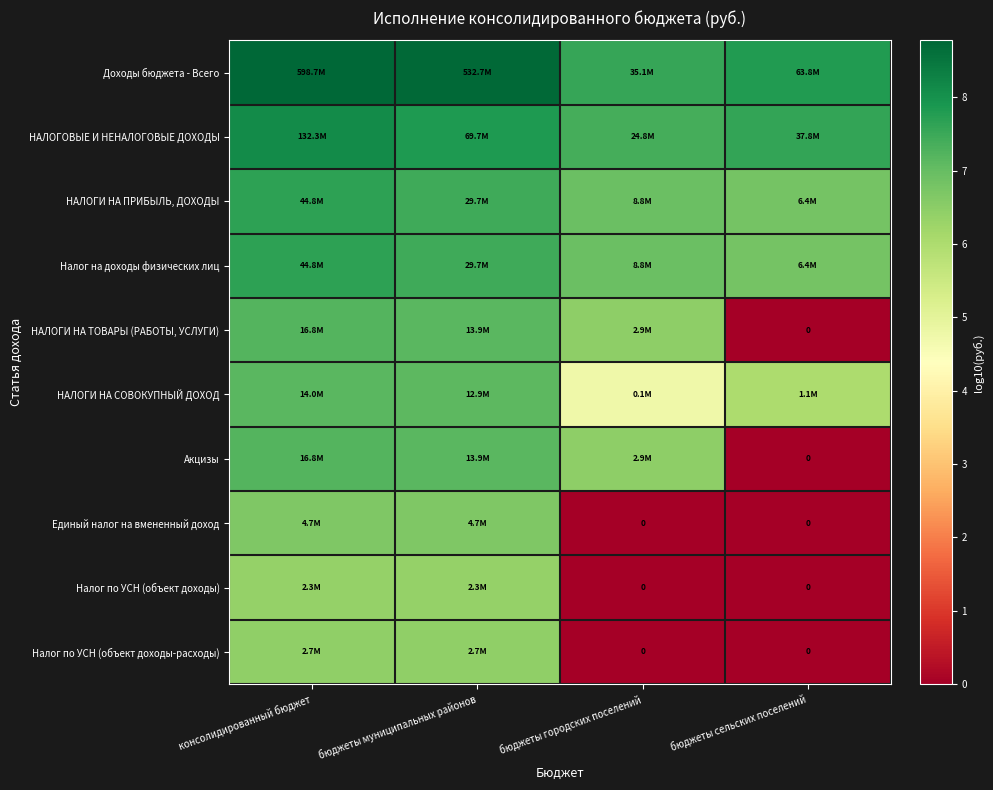

Is it true that Единый налог на вмененный доход equals 3.0 at бюджеты городских поселений?

False